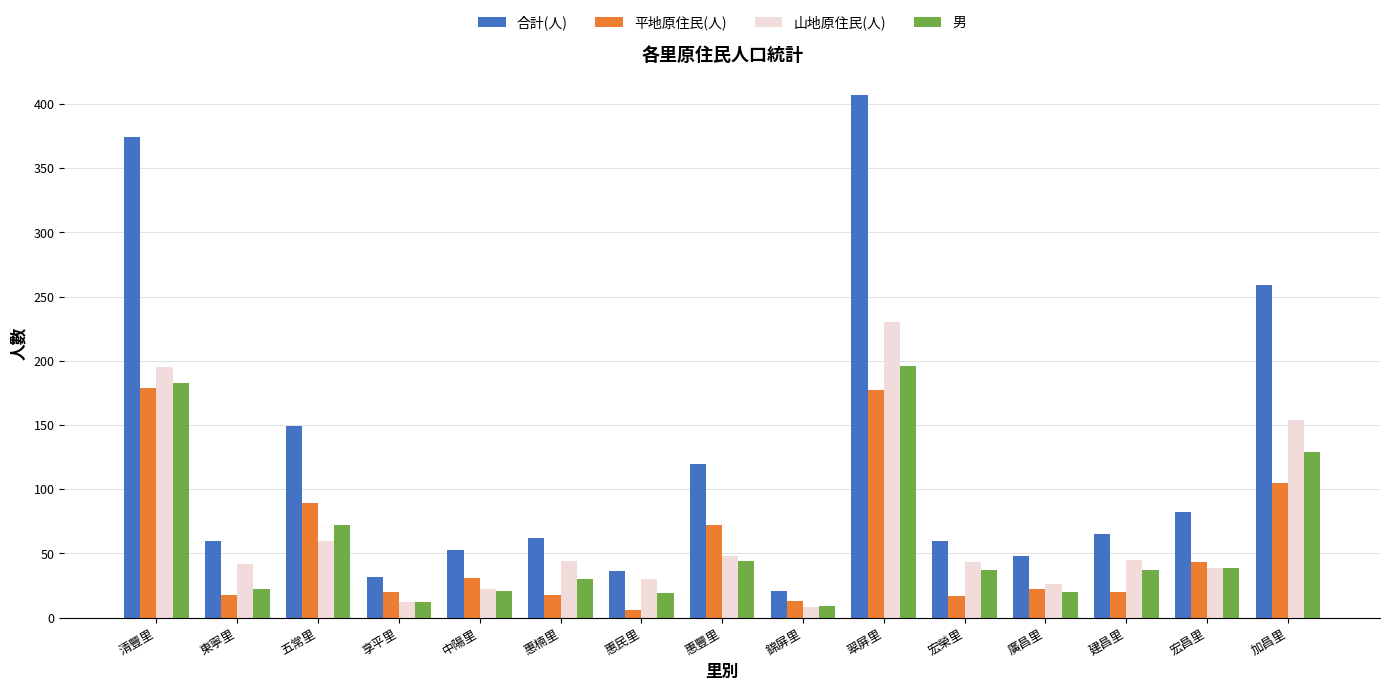

Rank the series at 五常里 from lowest to highest value.

山地原住民(人), 男, 平地原住民(人), 合計(人)